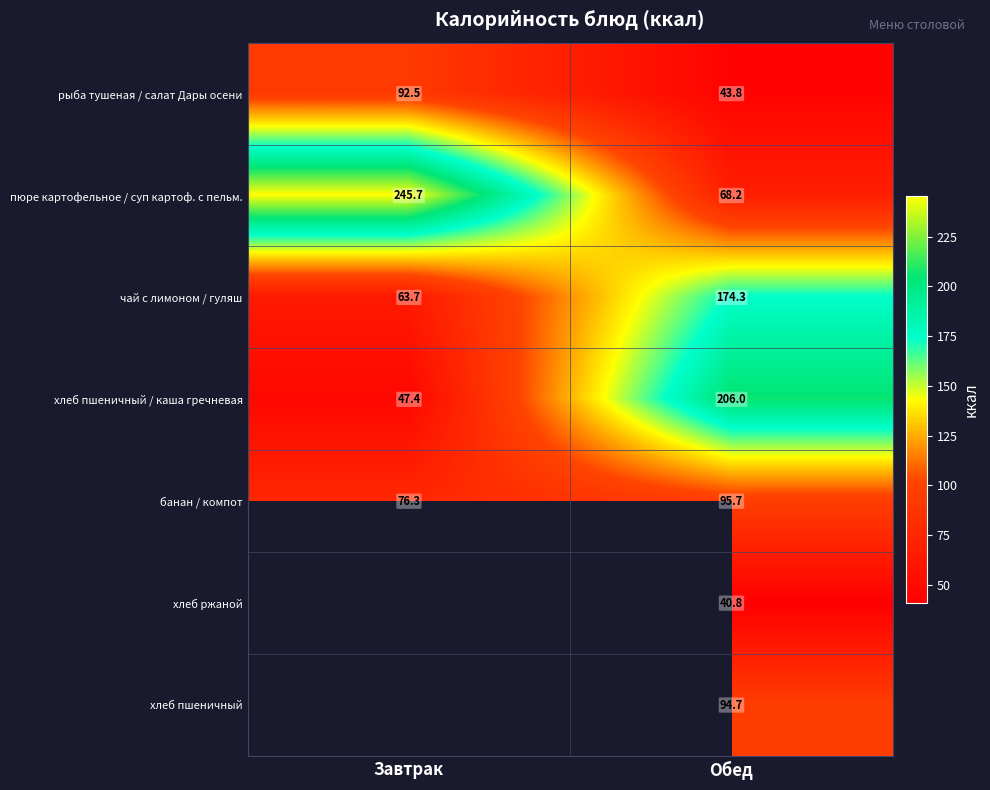

The value of рыба тушеная / салат Дары осени at Завтрак is 92.5. True or false?

True